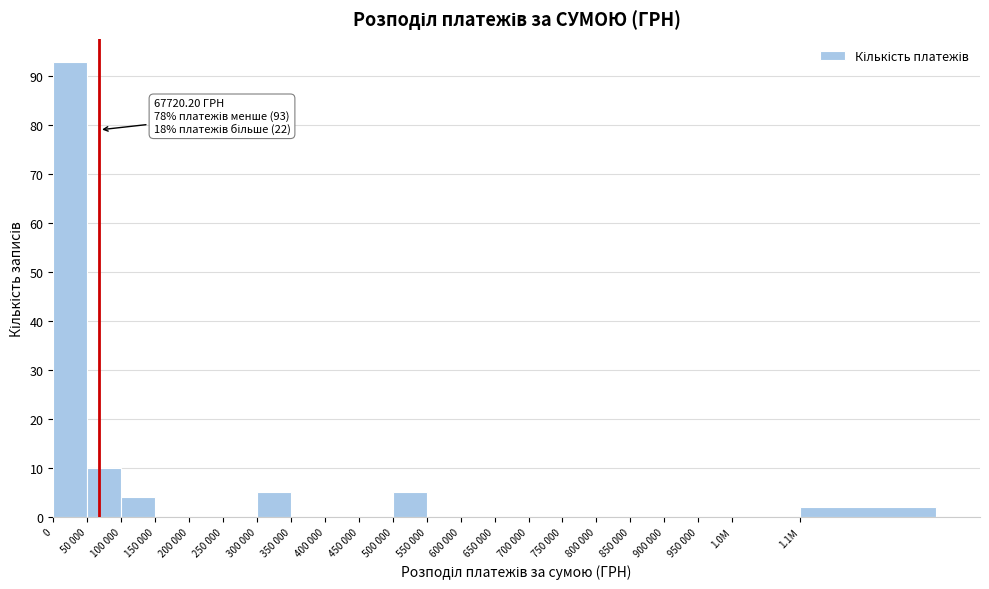

Reading left to right, list all the values displayed in this chart.

0=93	50 000=10	100 000=4	150 000=0	200 000=0	250 000=0	300 000=5	350 000=0	400 000=0	450 000=0	500 000=5	550 000=0	600 000=0	650 000=0	700 000=0	750 000=0	800 000=0	850 000=0	900 000=0	950 000=0	1.0M=0	1.1M=2